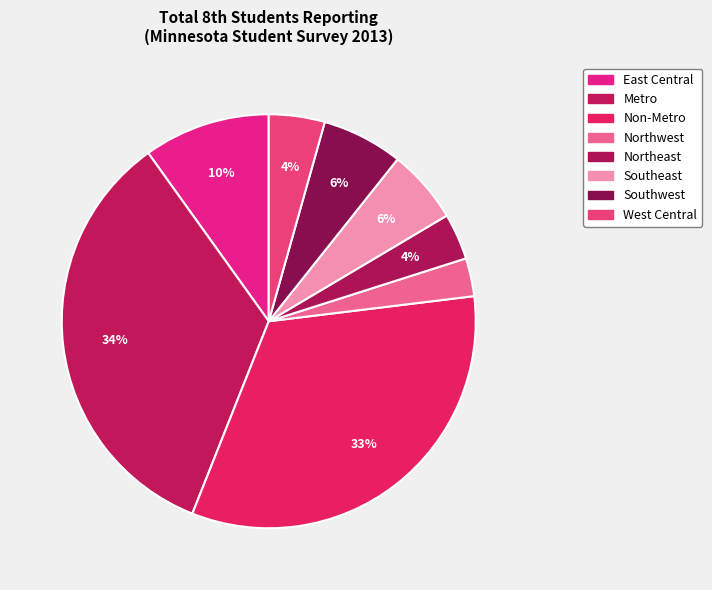

How many slices are in this pie chart?

8